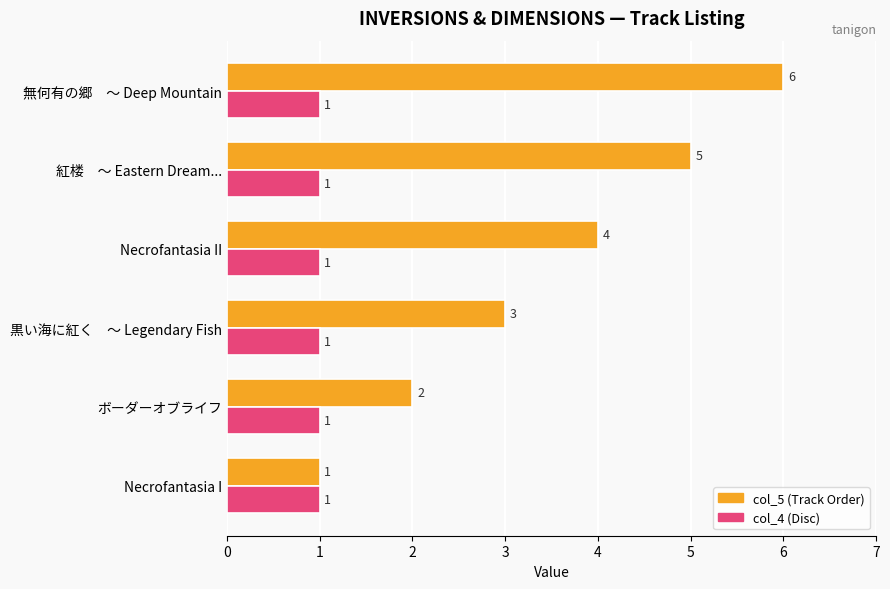

What is the greatest value displayed?

6